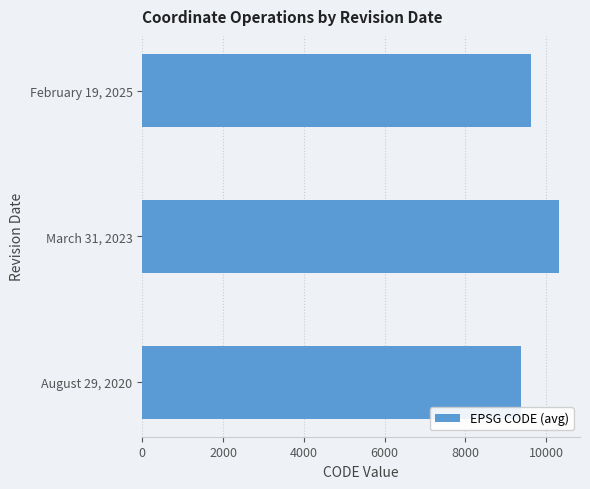

True or false: the data shows 13683 at March 31, 2023.

False